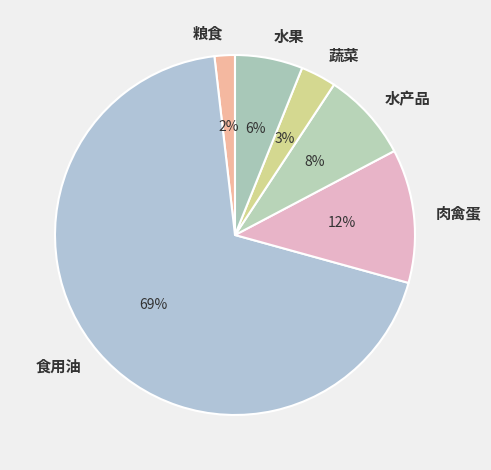

Is the sum of 食用油 and 水果 greater than half?

Yes